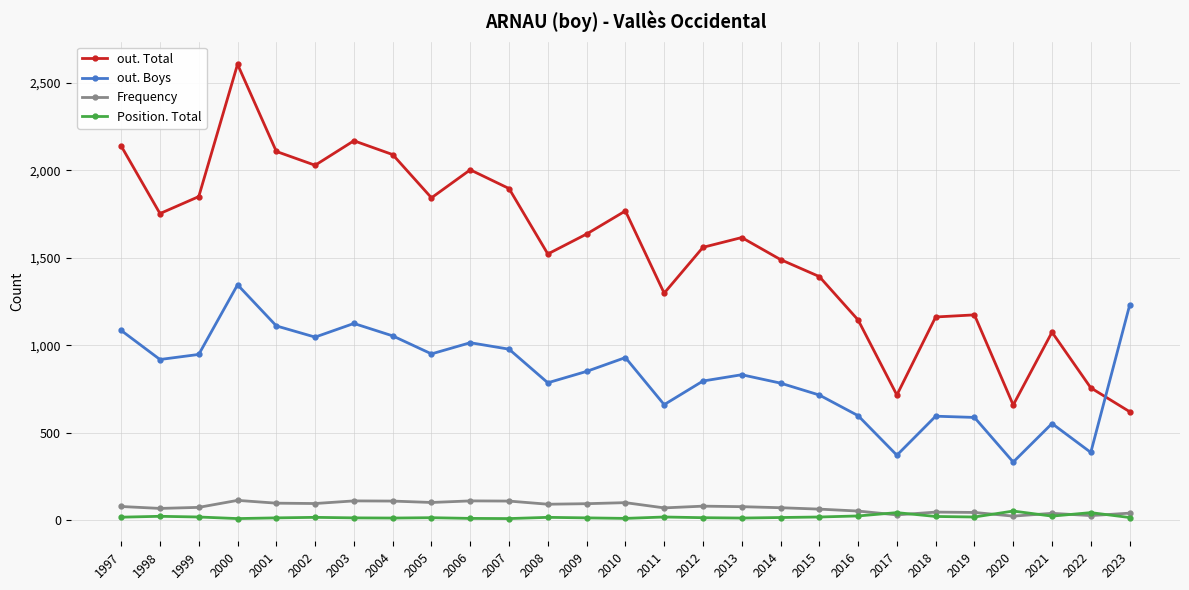

True or false: Position. Total and out. Boys intersect in this chart.

False